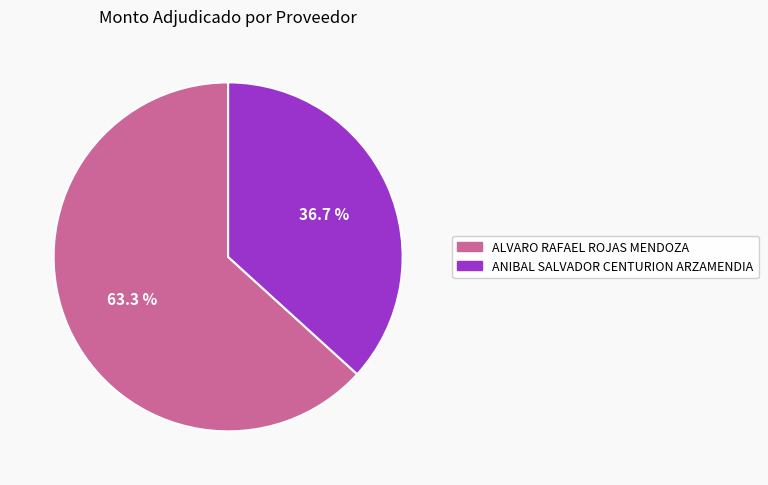

How many segments does this pie chart have?

2